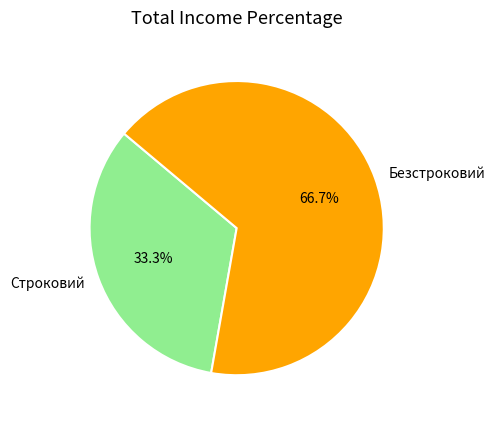

How much of the chart is everything except Строковий?

66.7%